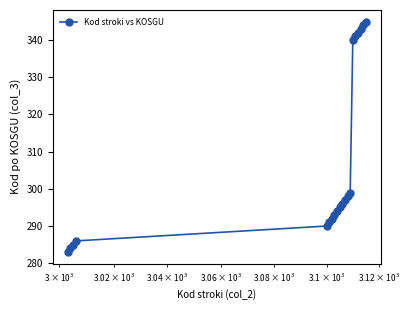

What is the maximum value shown in the chart?

345